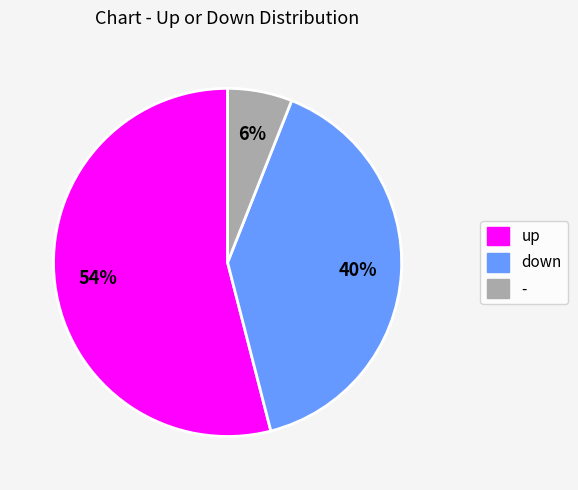

Which has a higher value, down or up?

up